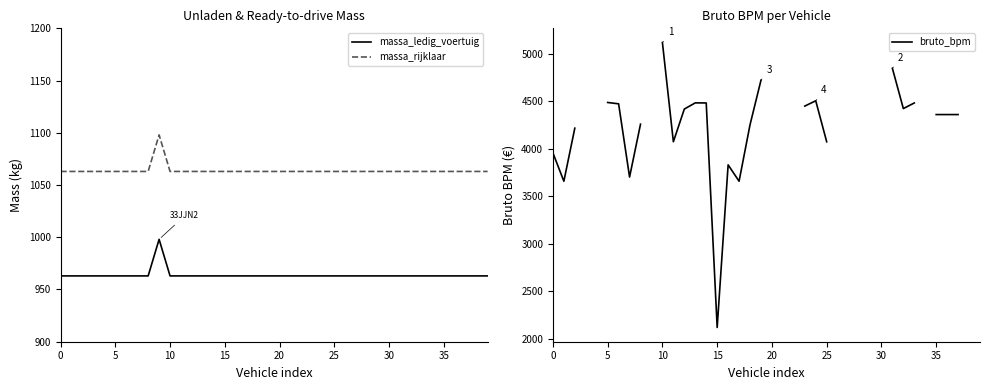

What is the difference between the highest and lowest values at 38?

100.0